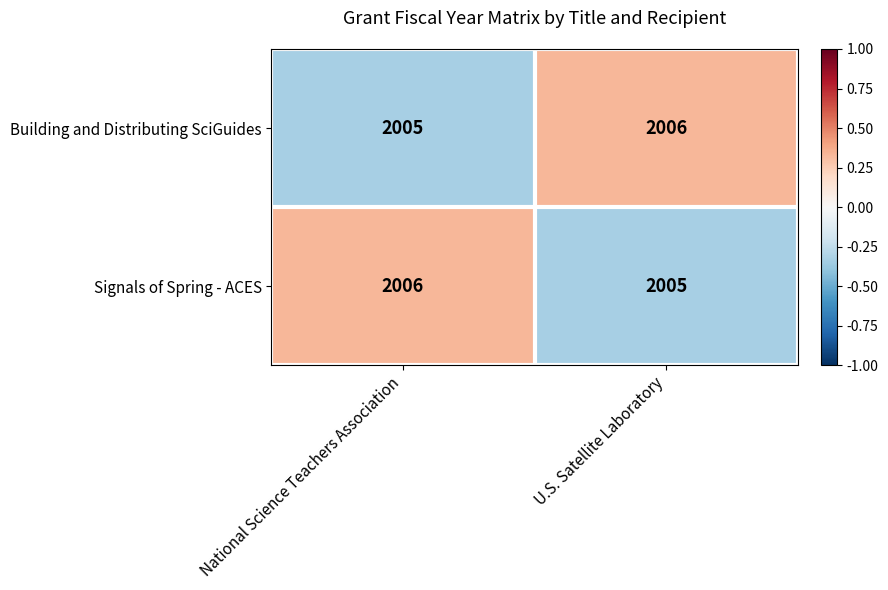

What value does the Signals of Spring - ACES series have at U.S. Satellite Laboratory?

2005